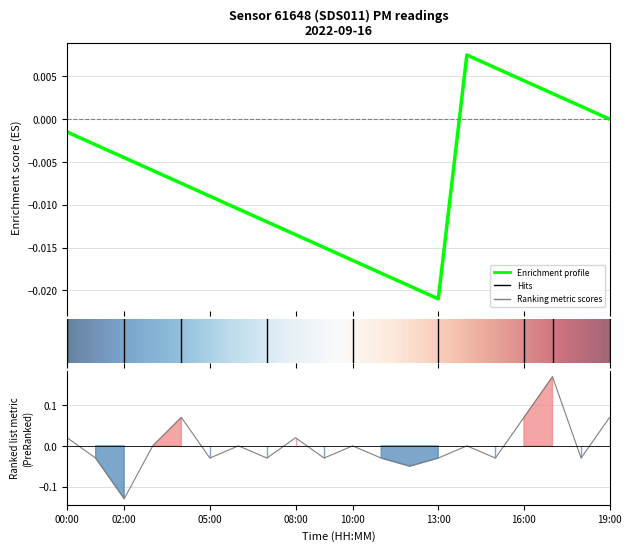

Rank the categories by value from lowest to highest.

02:00, 12:00, 01:00, 05:00, 07:00, 09:00, 11:00, 13:00, 15:00, 18:00, 03:00, 06:00, 10:00, 14:00, 00:00, 08:00, 04:00, 16:00, 19:00, 17:00